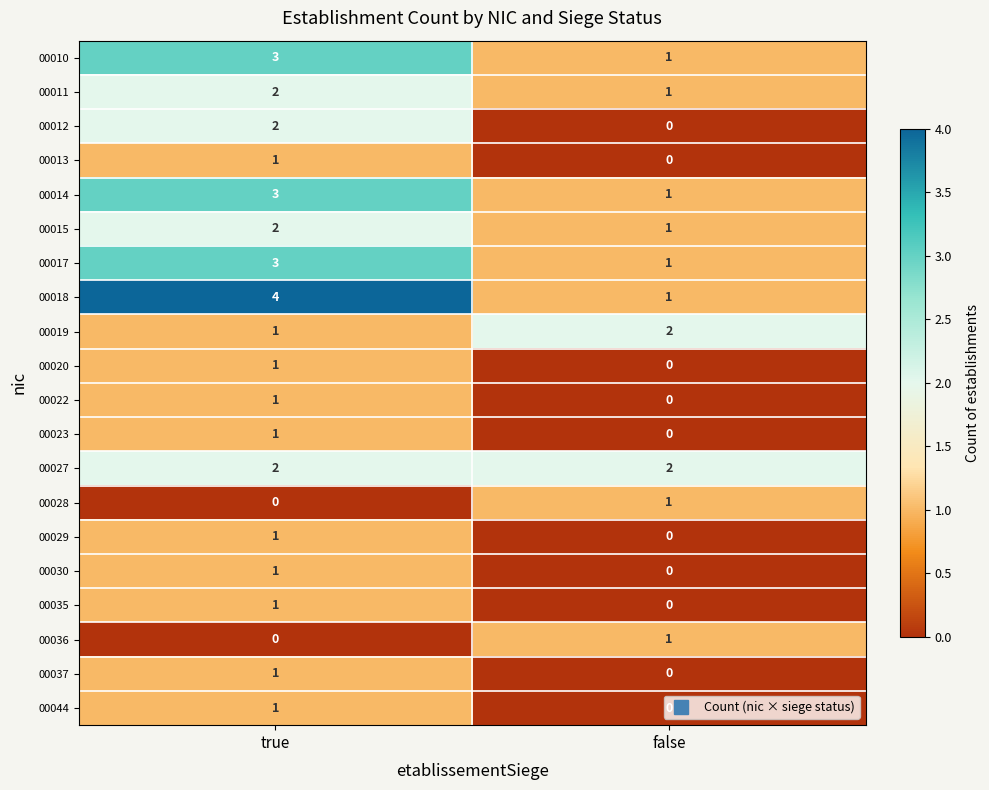

Between true and false, which series saw the biggest shift?

00018